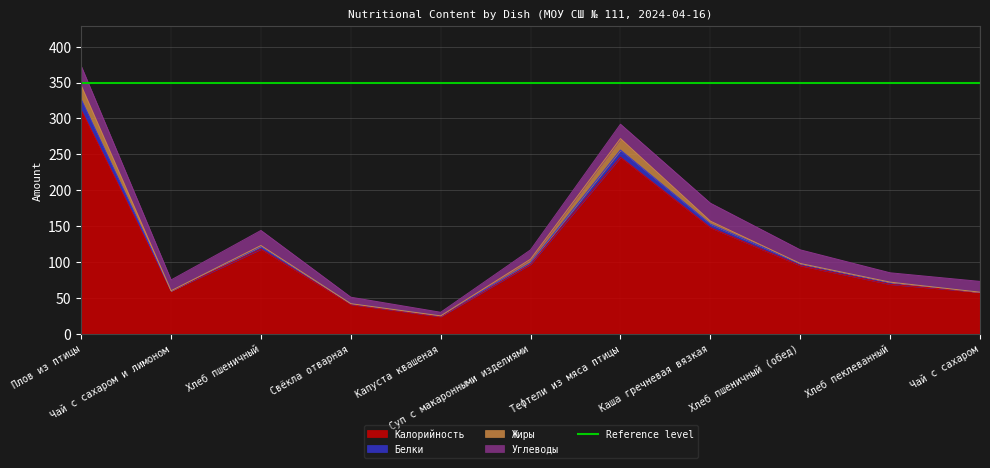

True or false: Калорийность and Белки intersect in this chart.

False